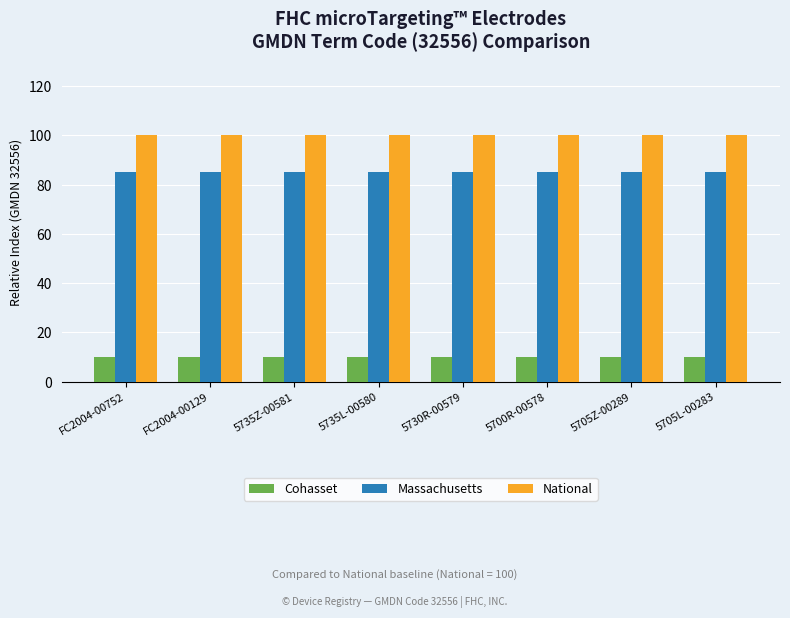

Rank the series by their average value, from lowest to highest.

Cohasset, Massachusetts, National